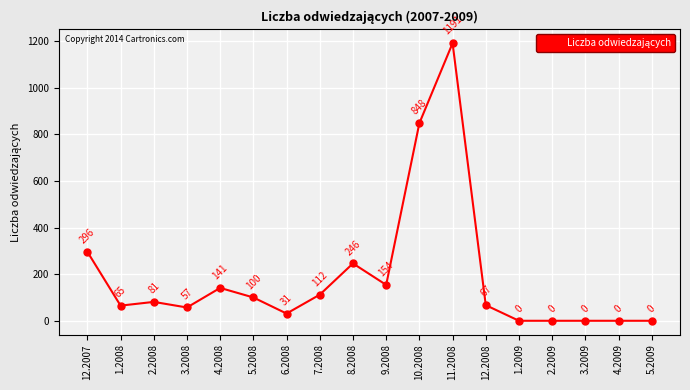

At which category does the data reach its first local peak?

2.2008